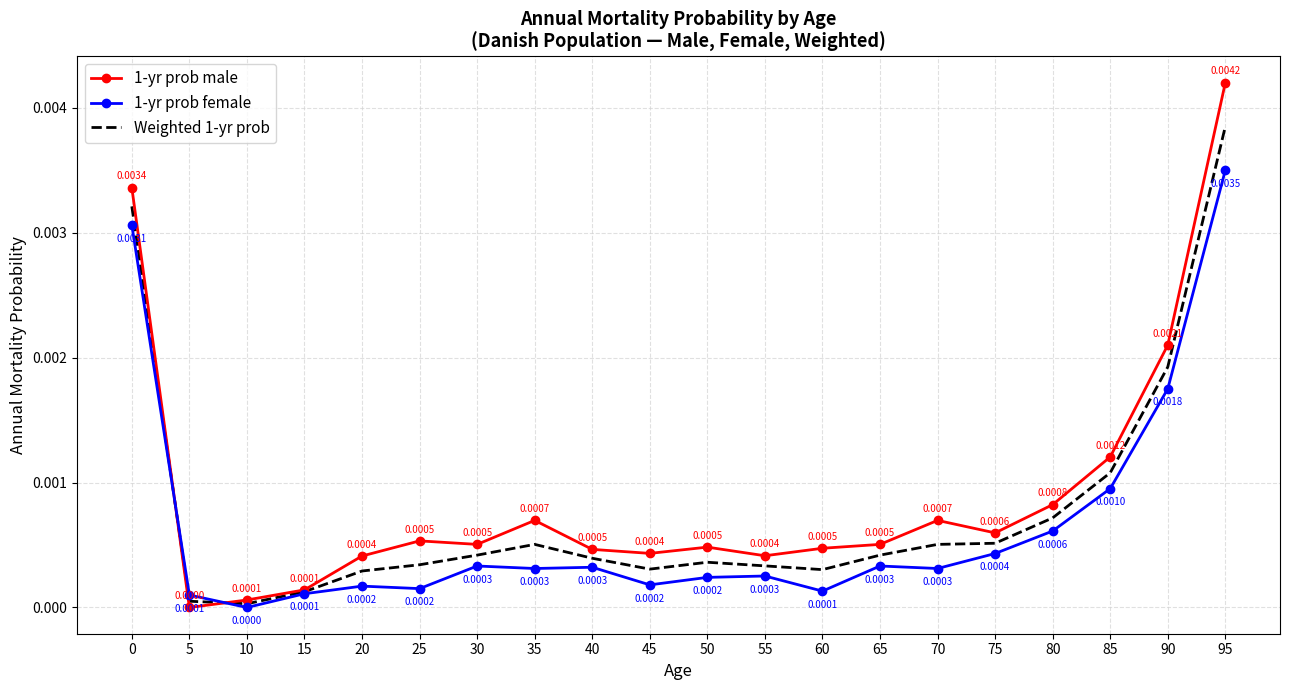

What are all the series names shown in the legend?

1-yr prob male, 1-yr prob female, Weighted 1-yr prob